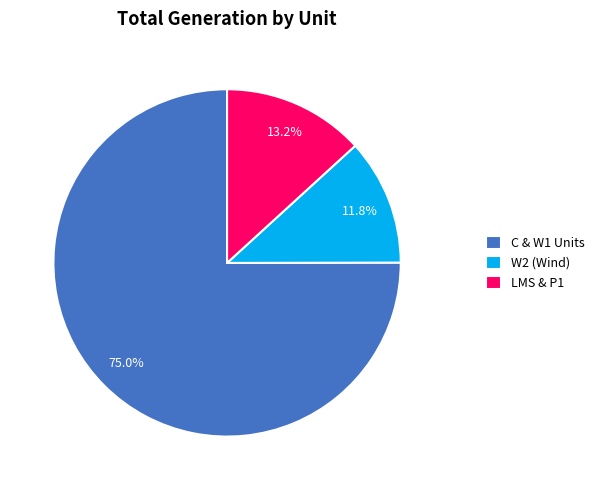

Rank the categories by value from lowest to highest.

W2 (Wind), LMS & P1, C & W1 Units